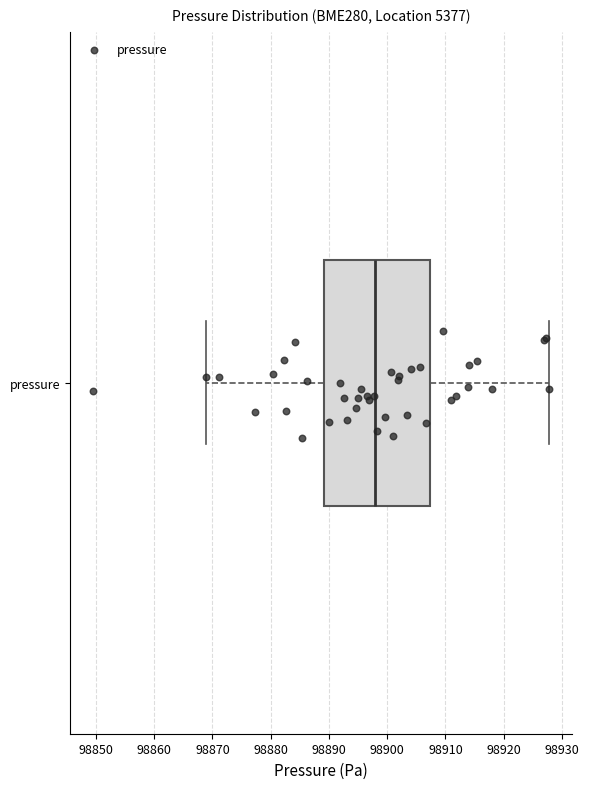

Transcribe this box plot: give where the median line is, the range the box spans, and where the two whiskers end, as read against the x-axis. The values are not printed on the chart, so give them approximately, as read against the axis.

median 98898, box 98889 to 98907, whiskers 98869 to 98928